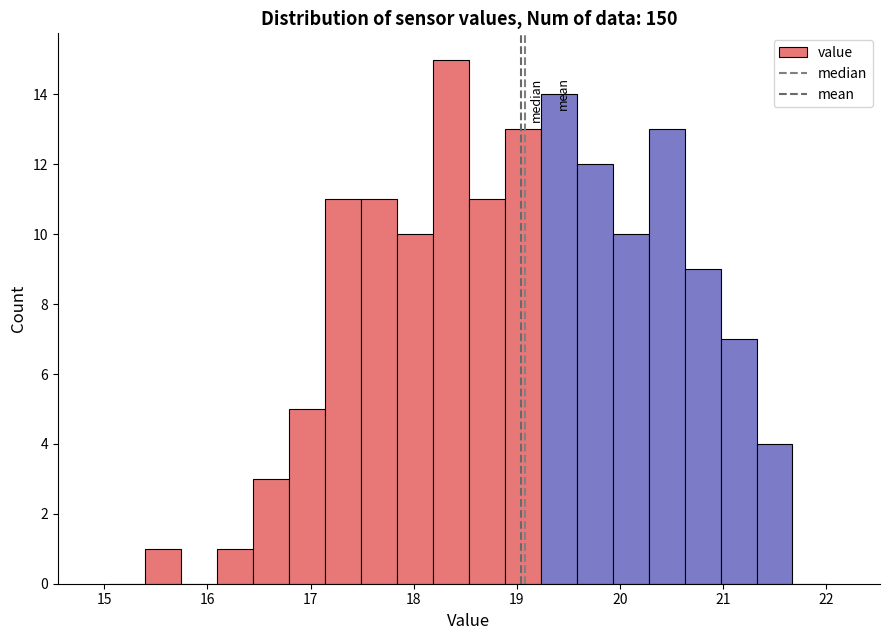

Read against the x-axis, roughly where is the centre of the tallest bar?

18.4